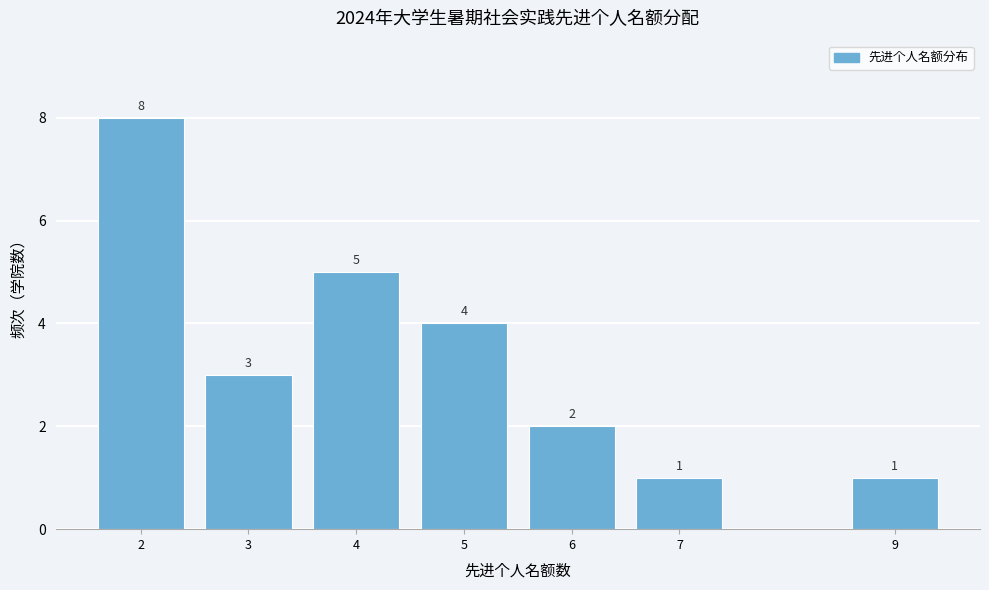

Reading right to left, what are all the values shown in this chart?

9=1	7=1	6=2	5=4	4=5	3=3	2=8